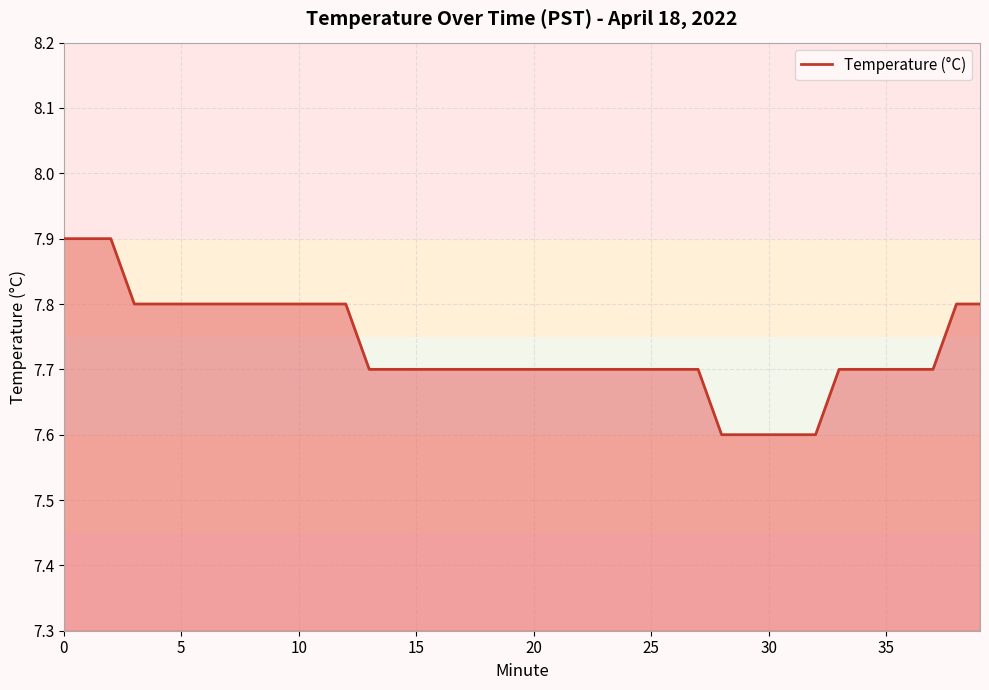

What is the sum of all values?

309.3